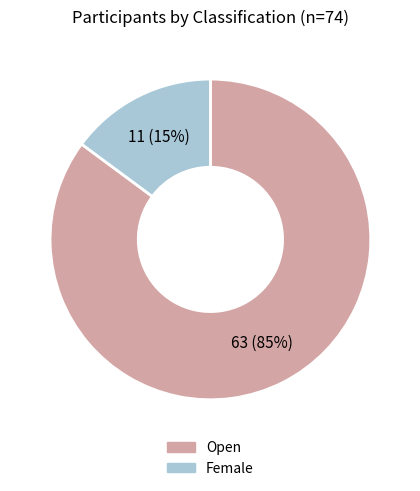

What is the ratio of the value at Open to the value at Female?

5.7